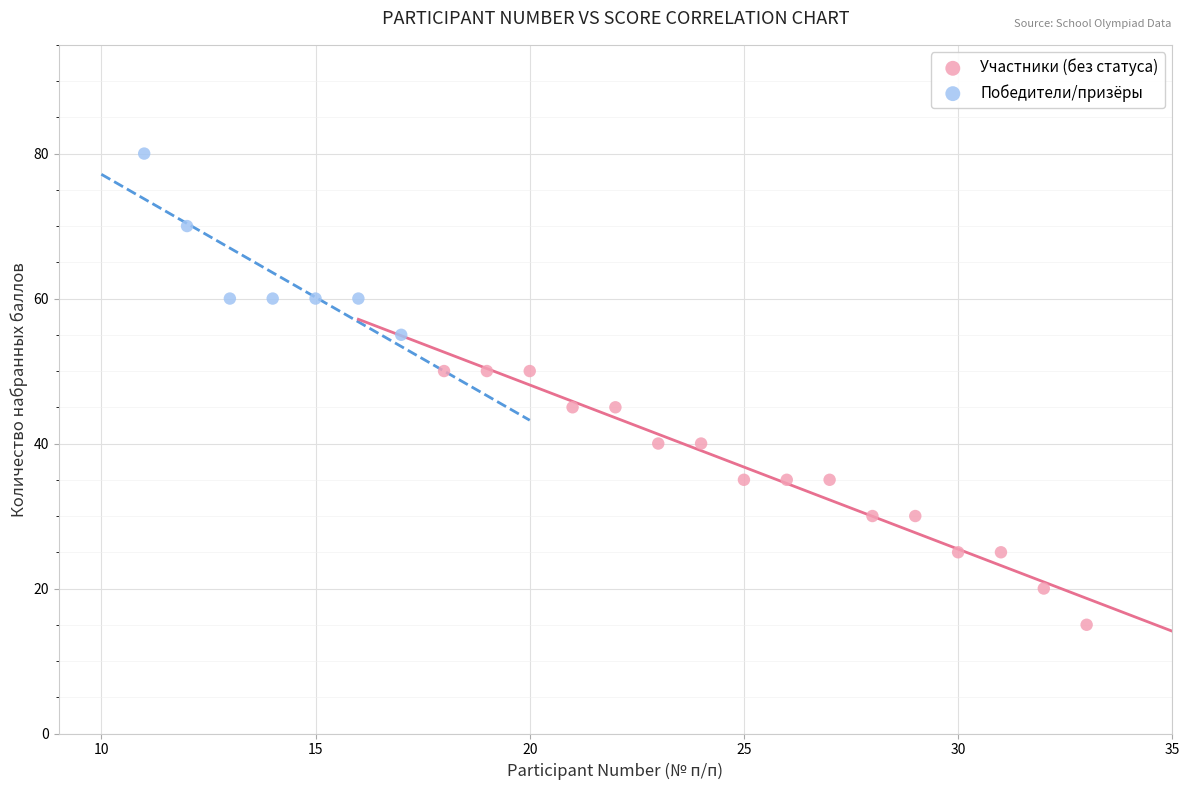

Which series reaches the maximum Y coordinate?

Победители/призёры